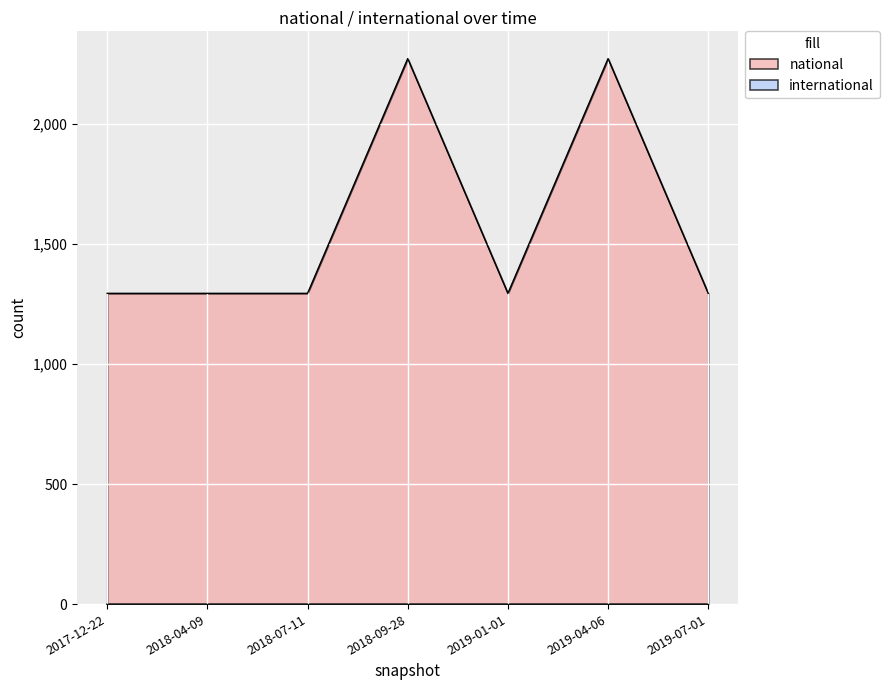

What value does the data have at 2018-07-11?

1295